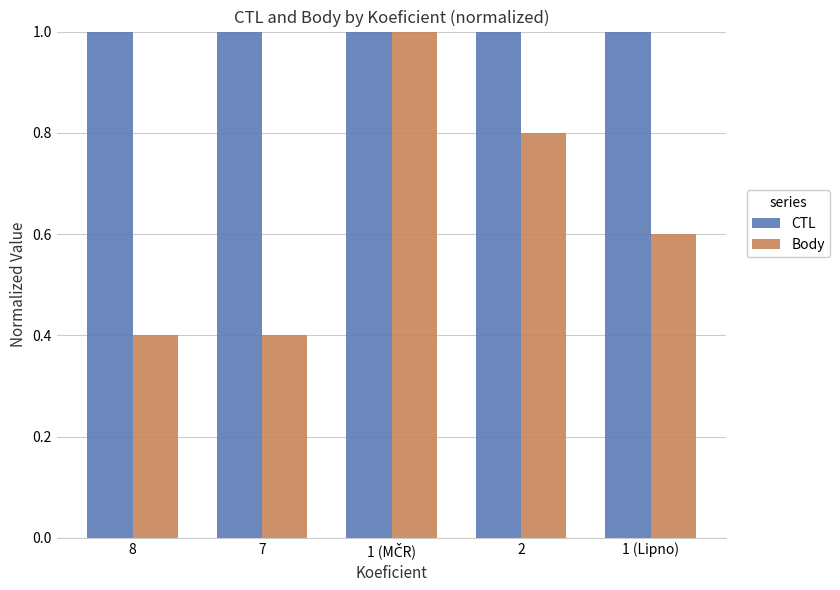

Which series has the largest total across all categories?

CTL